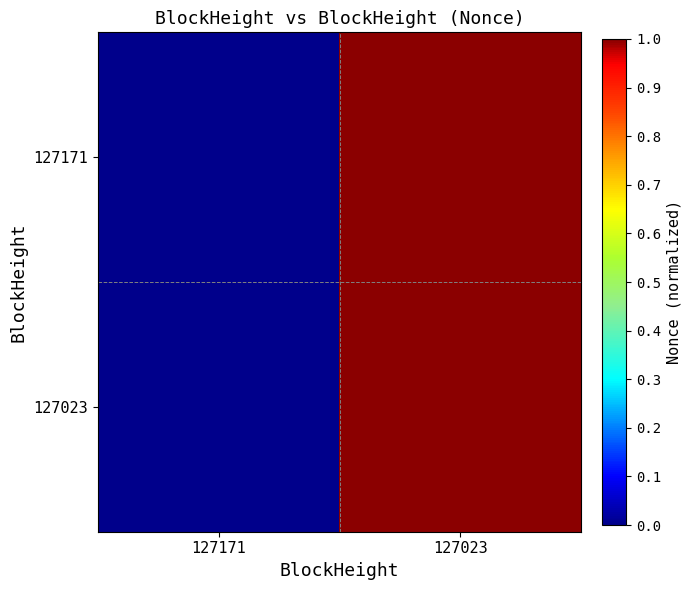

At how many categories does at least one series exceed 0?

1